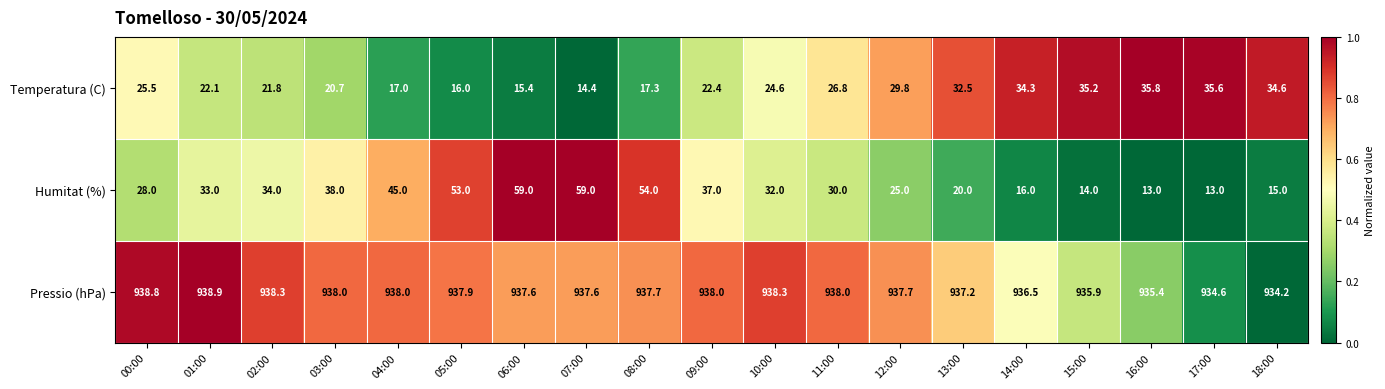

Where is Pressio (hPa) nearest to the value 936?

15:00